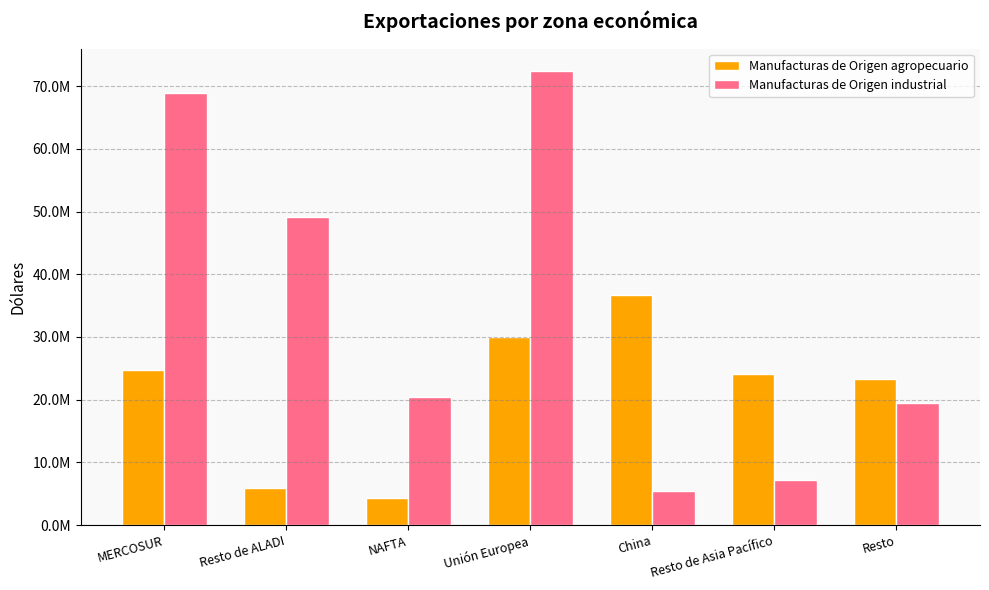

Rank the series by their maximum value, from highest to lowest.

Manufacturas de Origen industrial, Manufacturas de Origen agropecuario